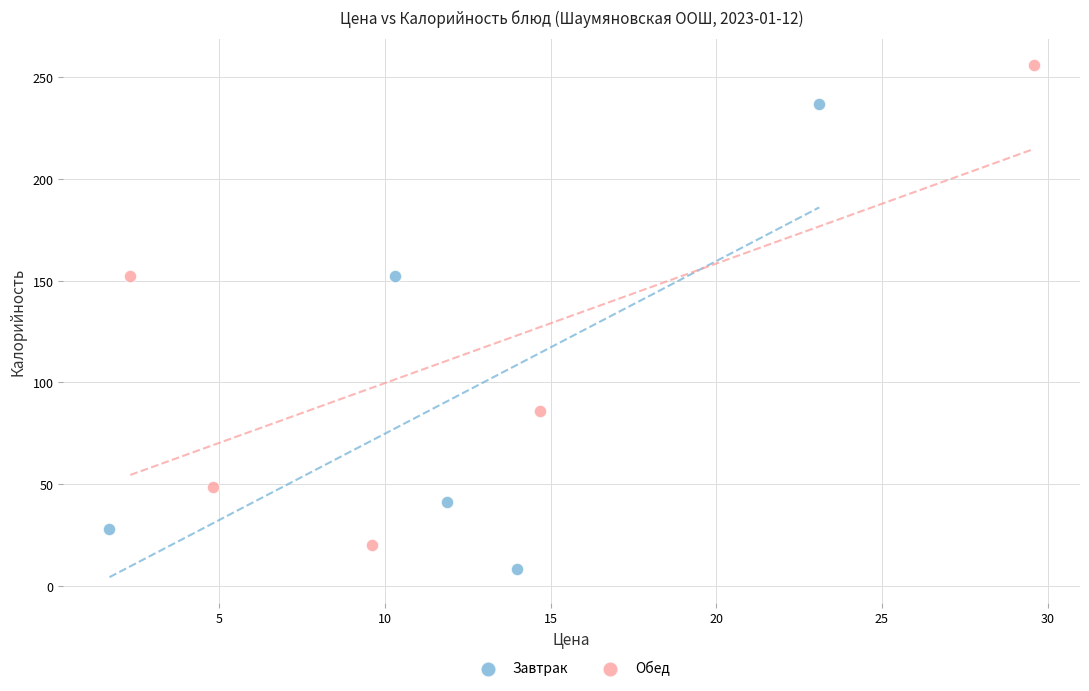

Which series reaches the maximum Y coordinate?

Обед